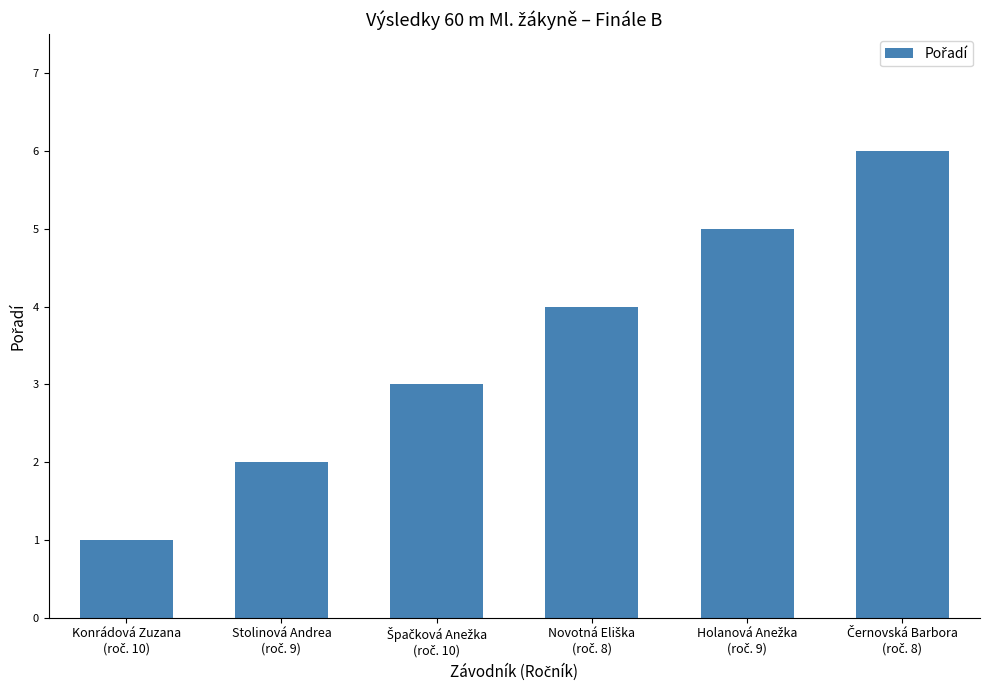

What is the maximum value shown in the chart?

6